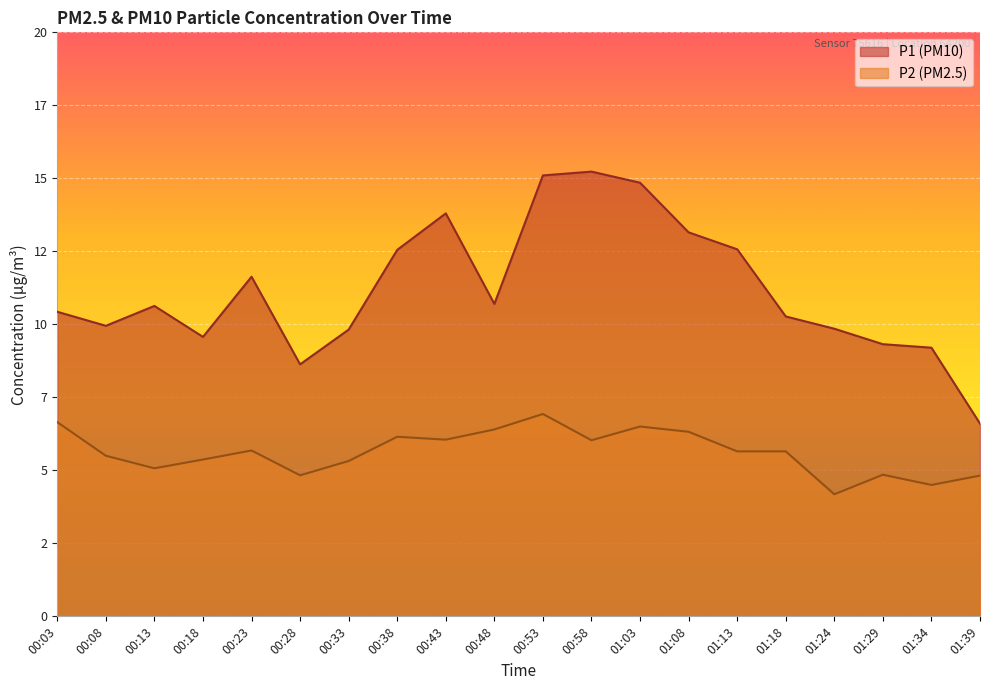

The value of P1 at 00:33 is 9.8. True or false?

True